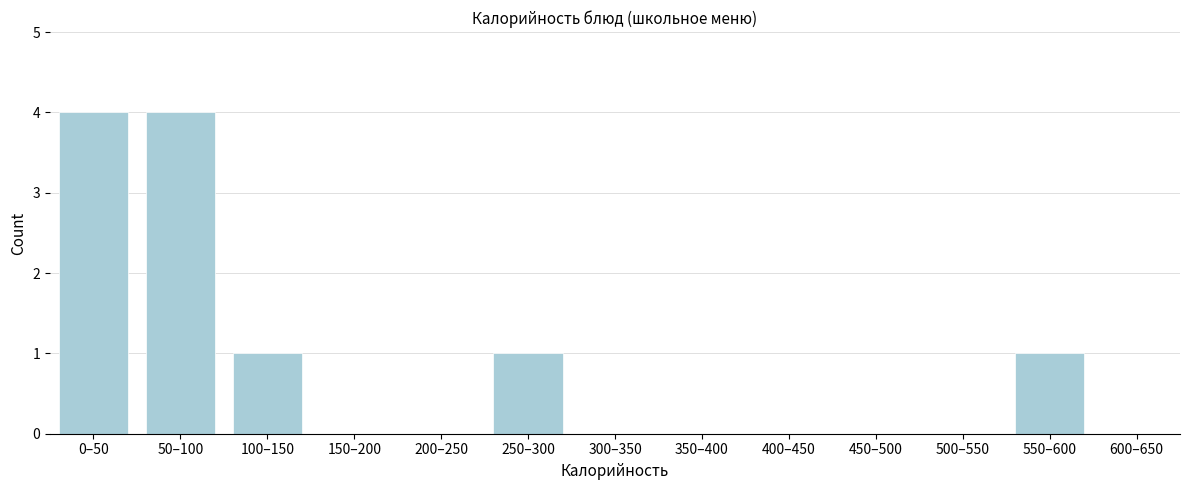

Reading left to right, list all the values displayed in this chart.

0–50=4	50–100=4	100–150=1	150–200=0	200–250=0	250–300=1	300–350=0	350–400=0	400–450=0	450–500=0	500–550=0	550–600=1	600–650=0